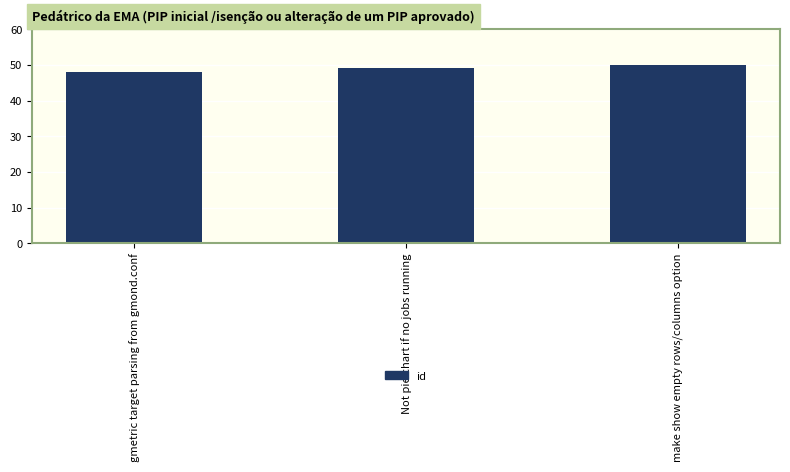

Where is the data nearest to the value 49?

Not pie chart if no jobs running